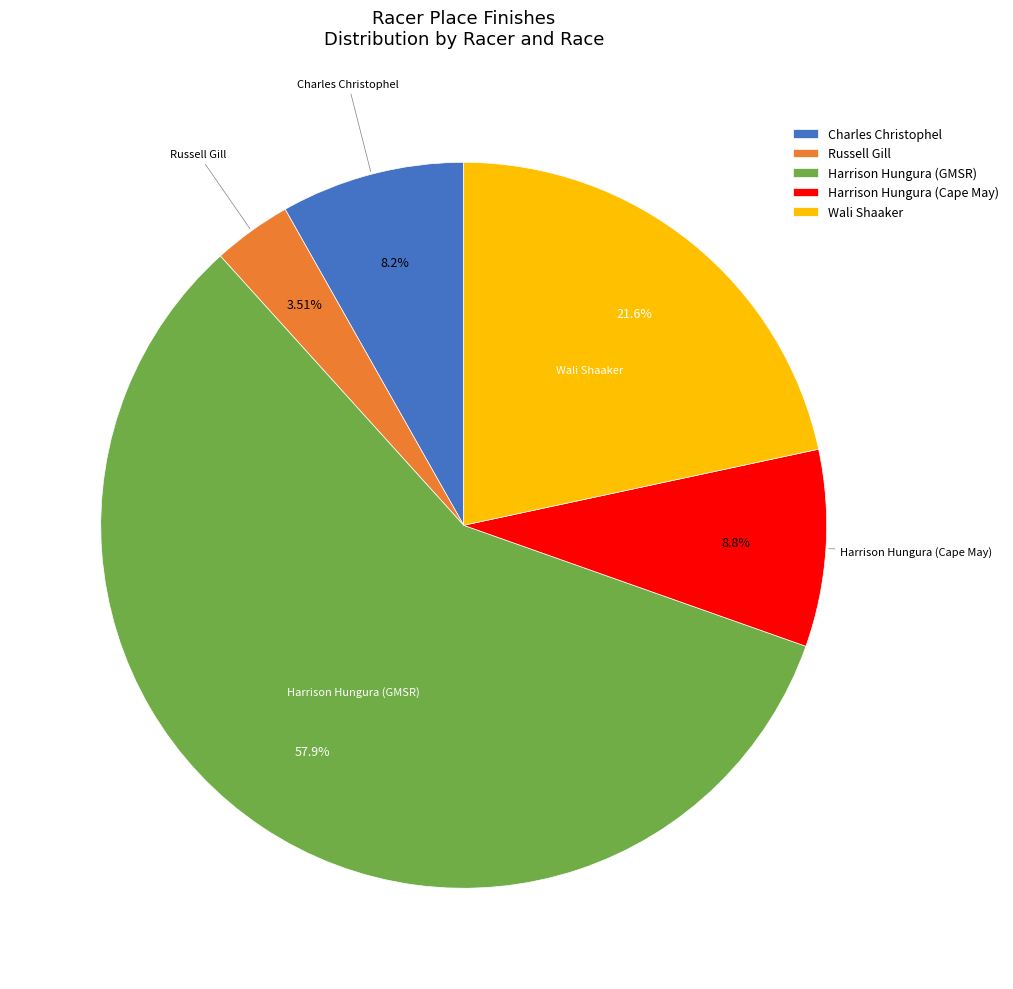

What percentage is the Russell Gill slice, to the nearest percent?

4%